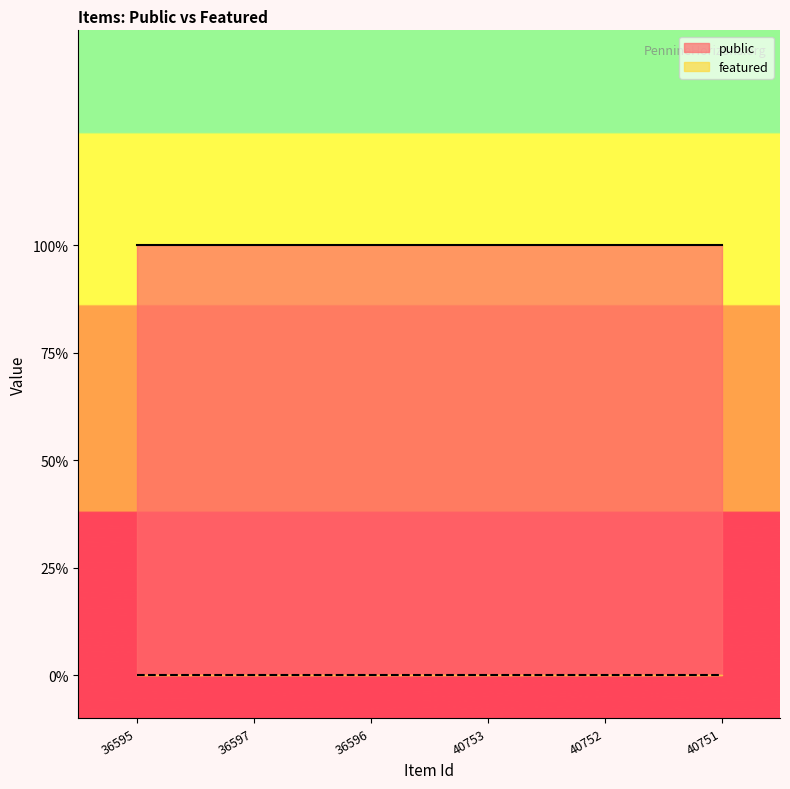

Is it true that public equals 2 at 40752?

False